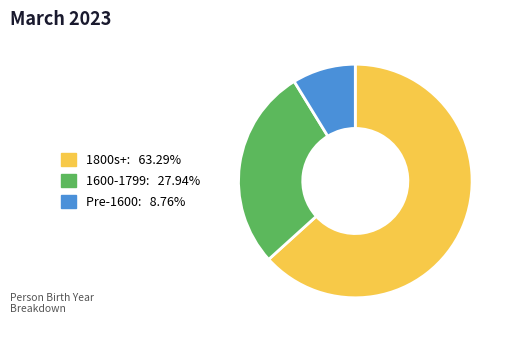

Is 1800s+: 63.29% the majority of the pie?

Yes